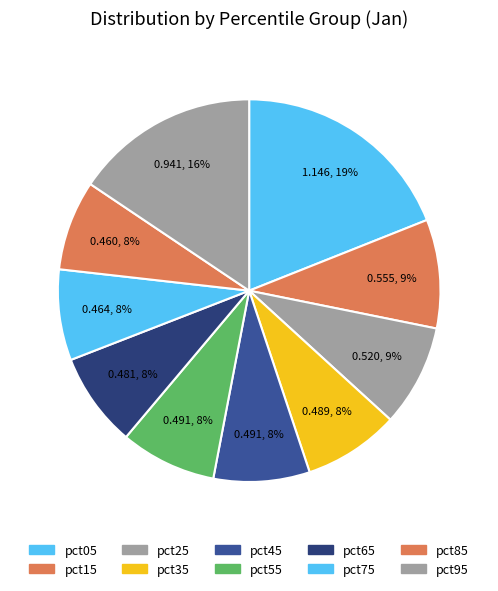

Do pct25 and pct55 together represent more than half of the pie?

No